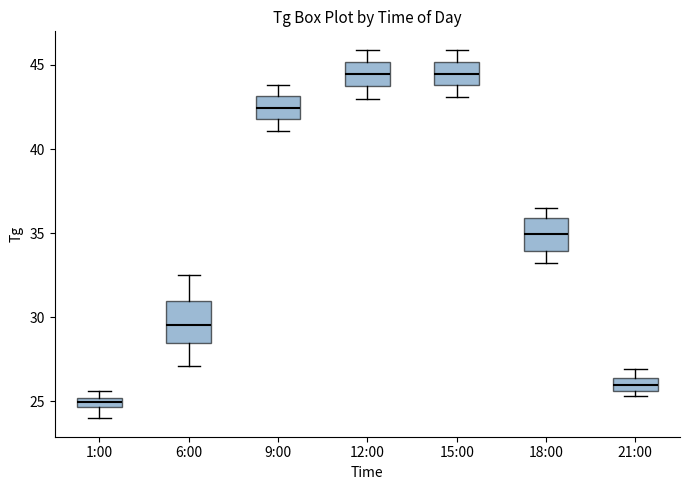

Which box has the lowest median line?

1:00